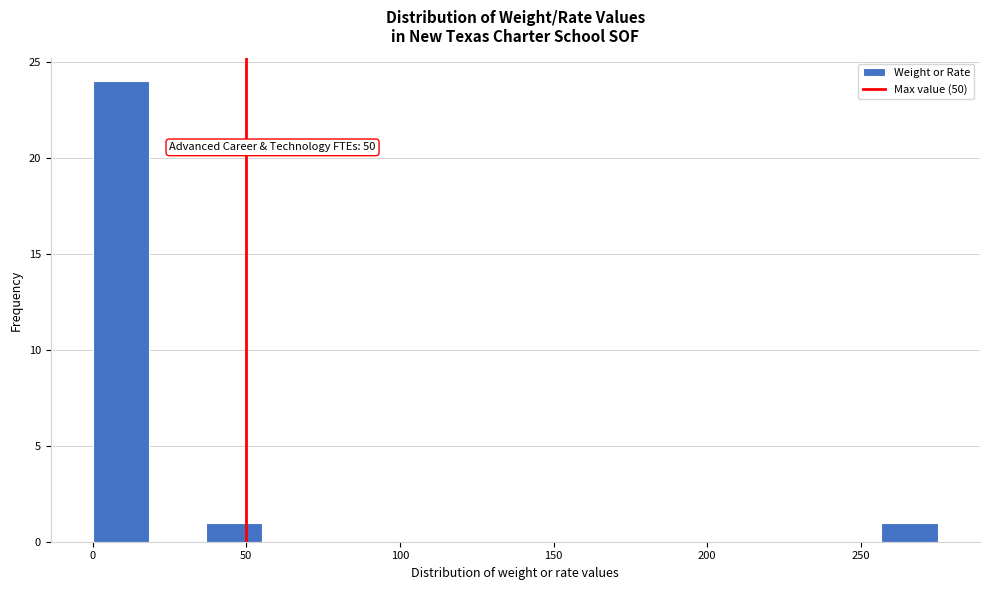

Around what value on the x-axis is the tallest bar? Give the approximate position of its centre, as read against the axis.

10